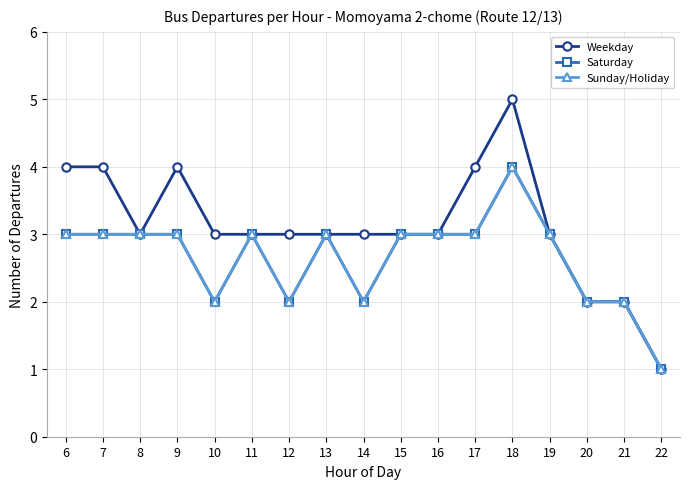

How many data points does each series have?

17